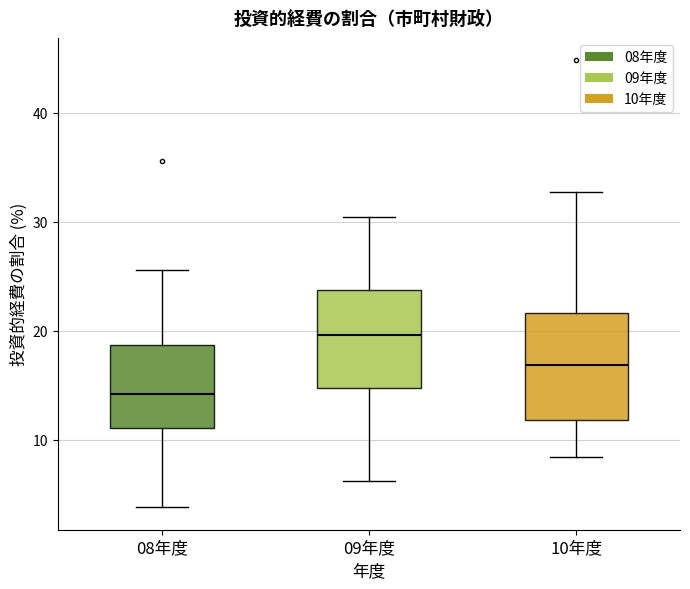

Where does the lower whisker of the box for 08年度 end on the y-axis? The values are not printed on the chart, so give them approximately, as read against the axis.

4